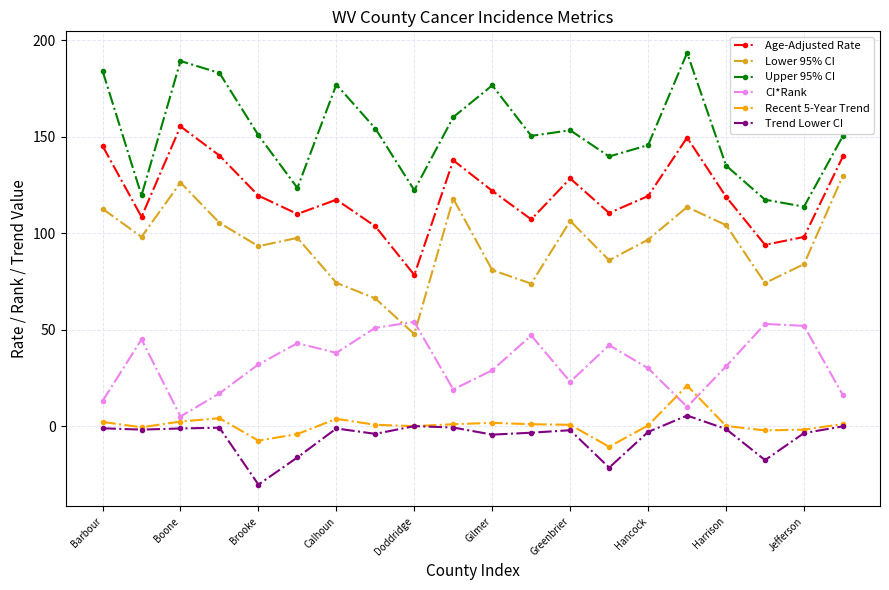

In CI*Rank, how many points are higher than both neighbors (excluding endpoints)?

6